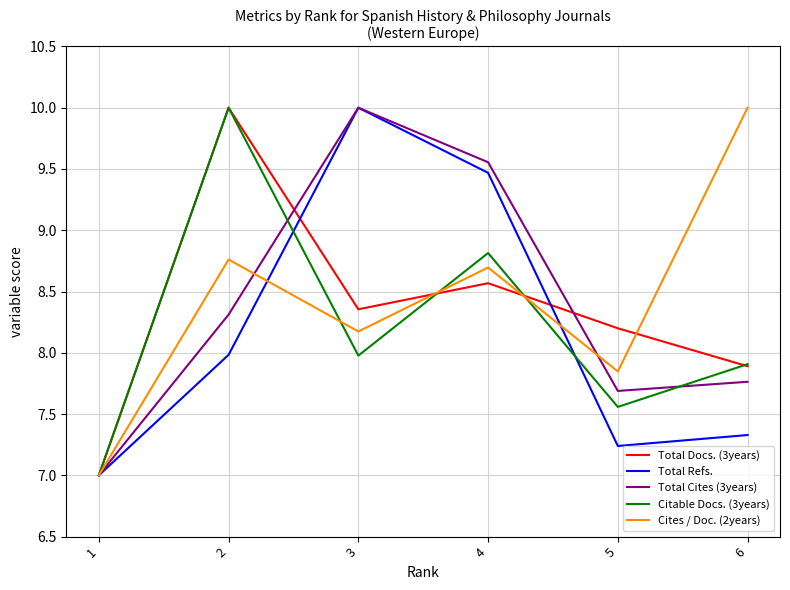

True or false: Total Refs. has a value of 4.2 at 1.

False